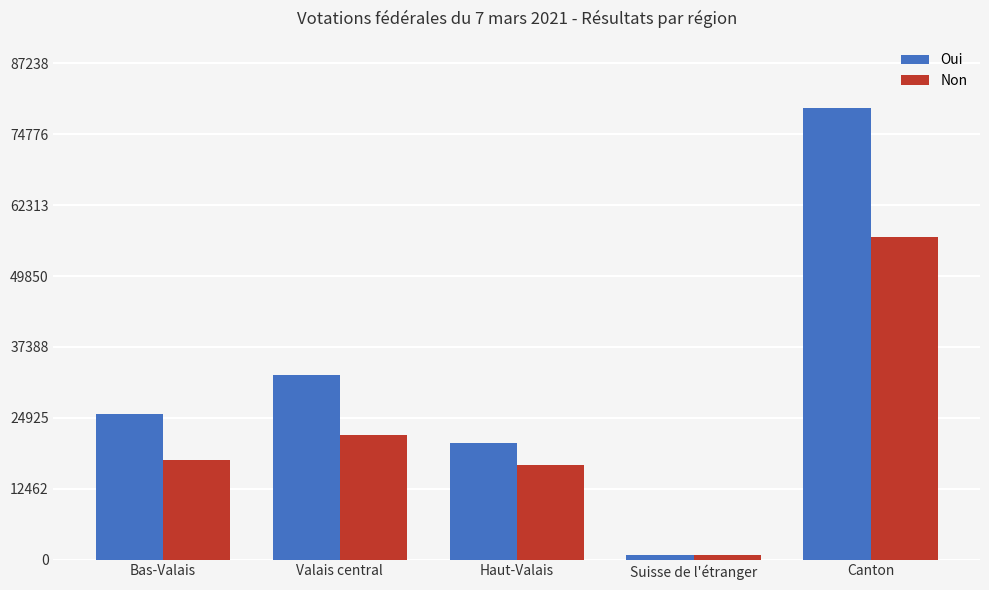

What position from the right is Valais central?

4